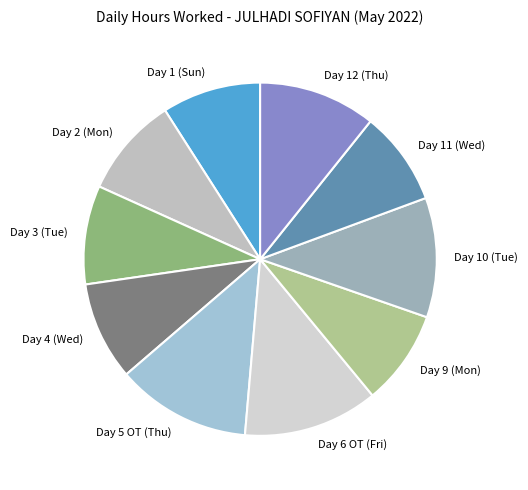

Count the number of slices in the pie.

10